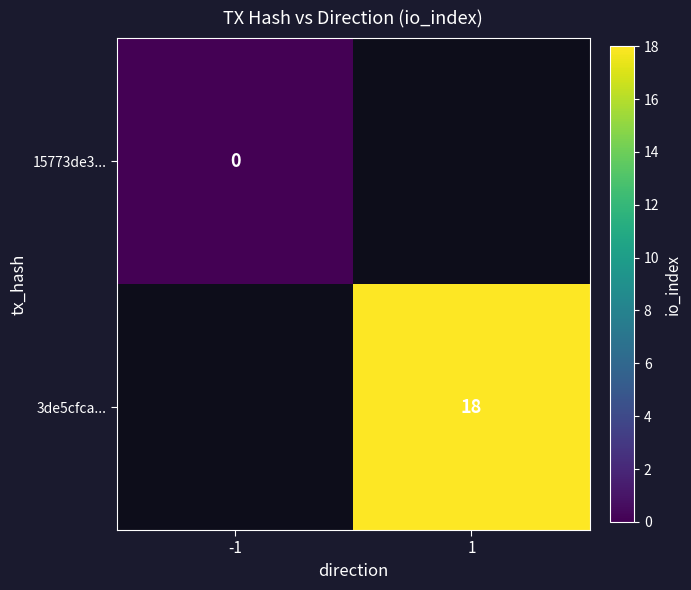

At how many categories does at least one series exceed 10?

1